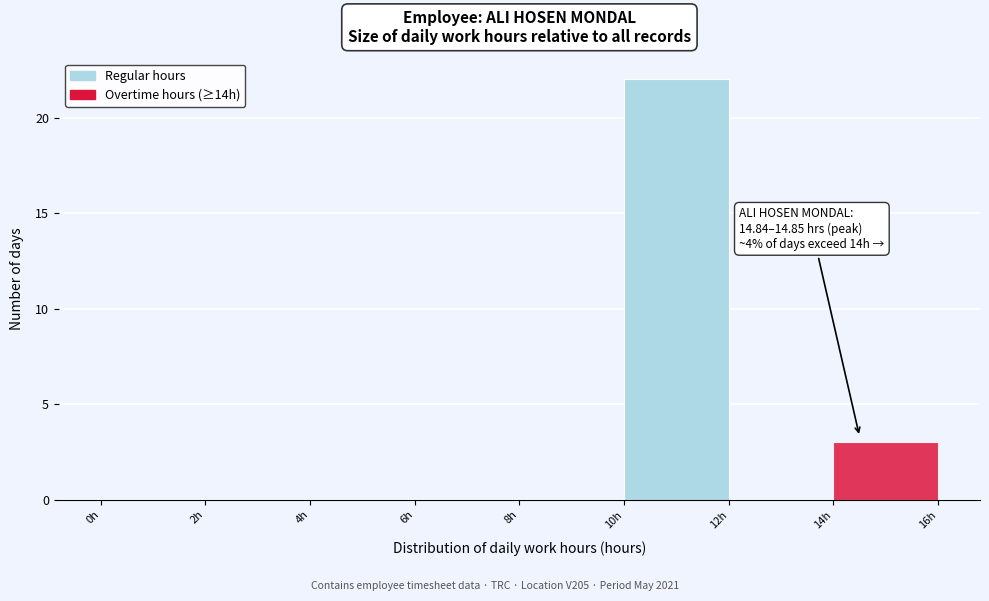

Over which range of the x-axis is the bar tallest?

10 to 12